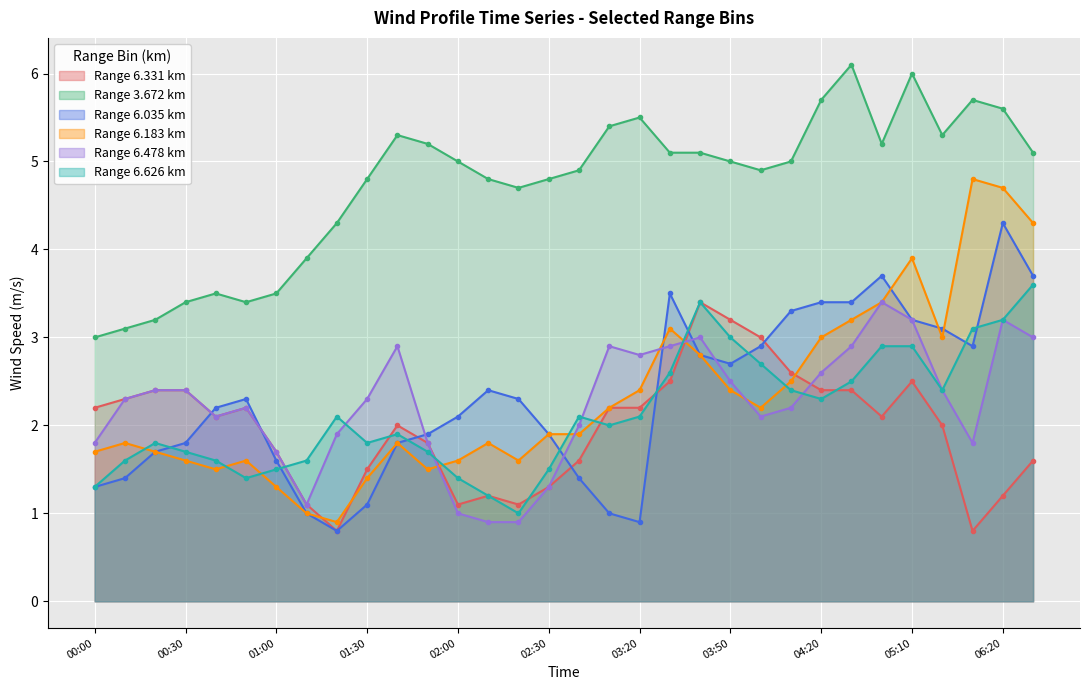

Rank the categories by 6.626 value from highest to lowest.

31, 20, 30, 29, 21, 26, 27, 22, 19, 25, 23, 28, 24, 04:20, 16, 18, 17, 06:20, 01:00, 05:10, 01:30, 11, 00:30, 02:00, 03:50, 03:20, 15, 02:30, 12, 00:00, 13, 14